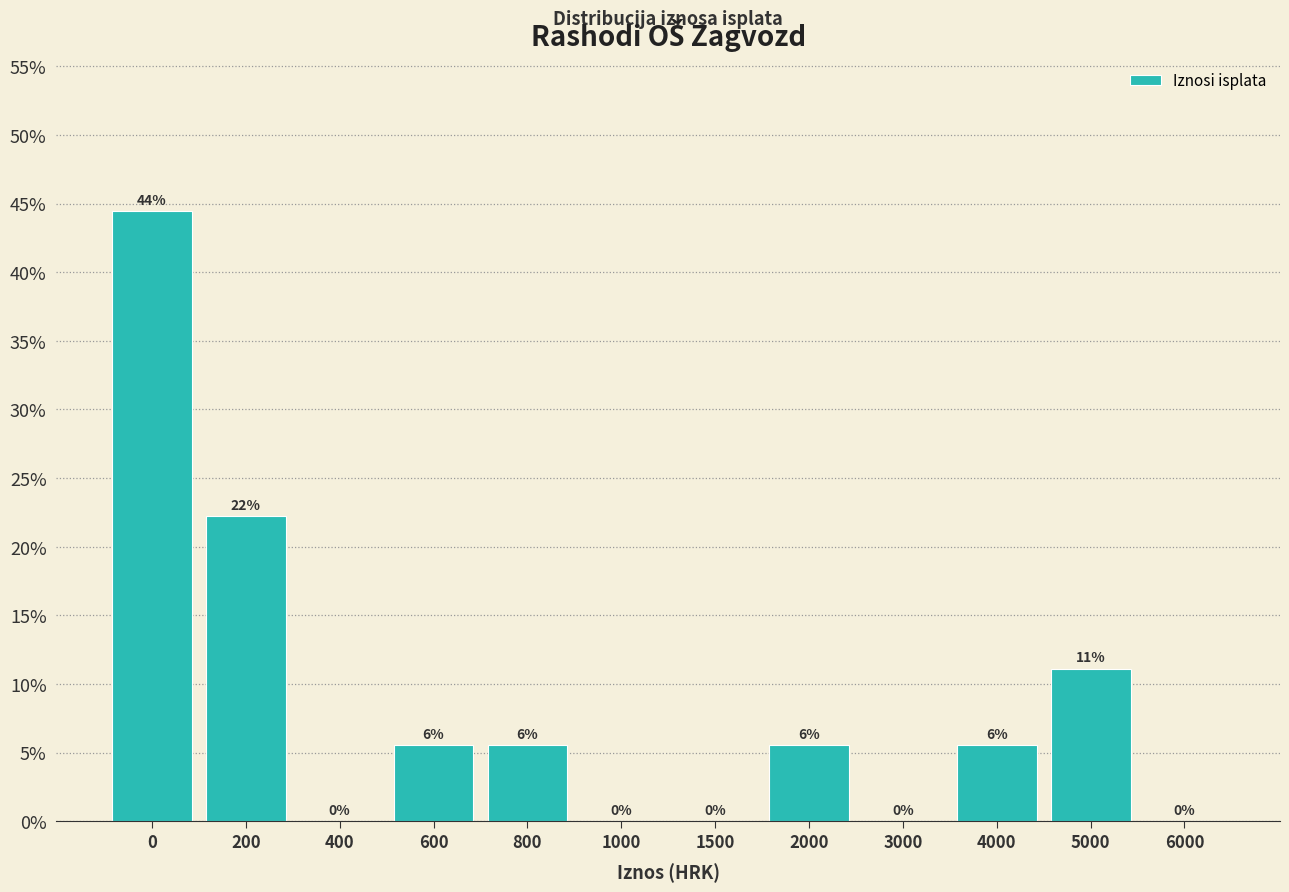

Are the bars horizontal?

No